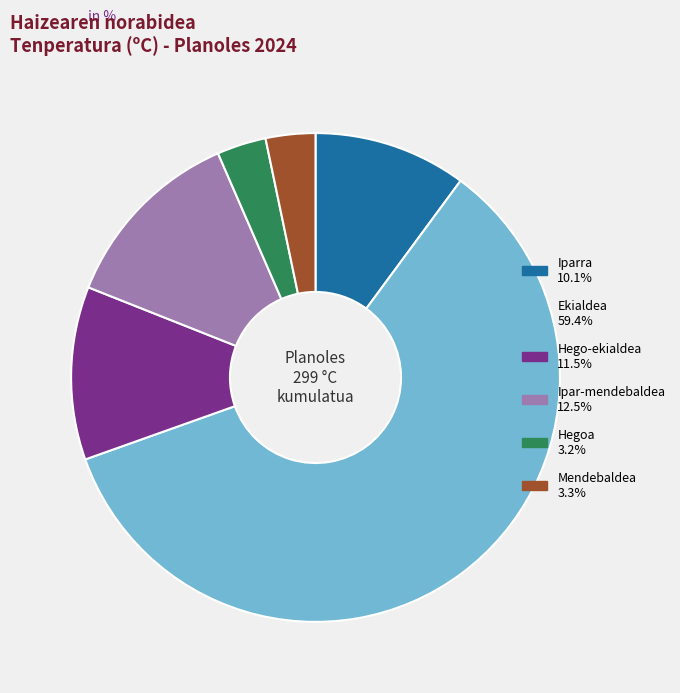

Does any single category account for the majority?

Yes